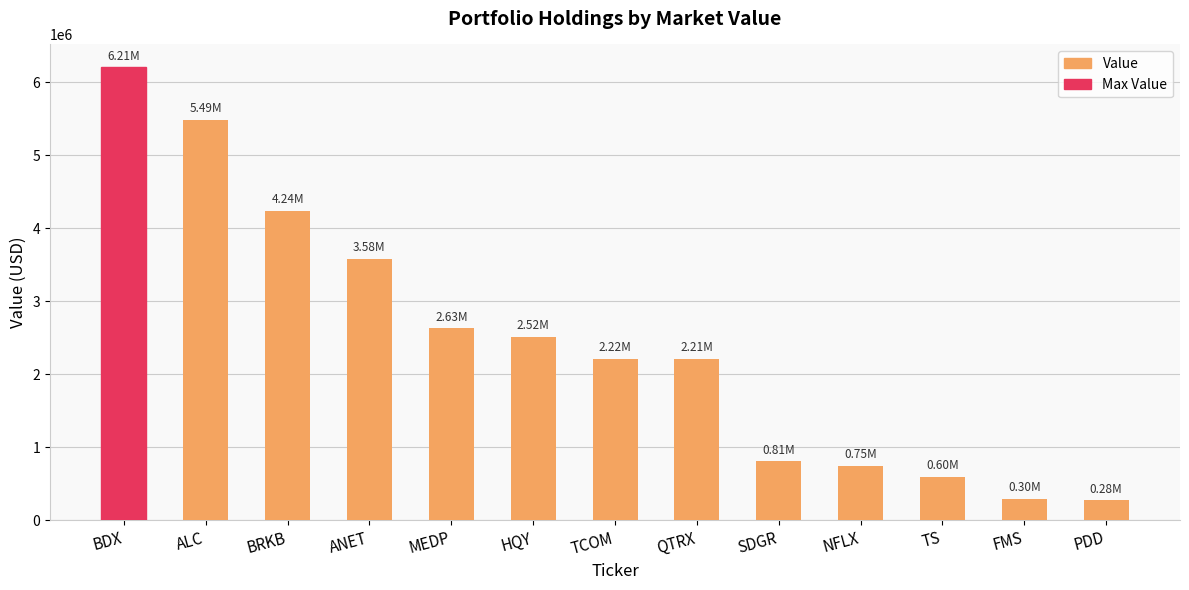

The chart shows a value of 3868406 at TCOM. True or false?

False